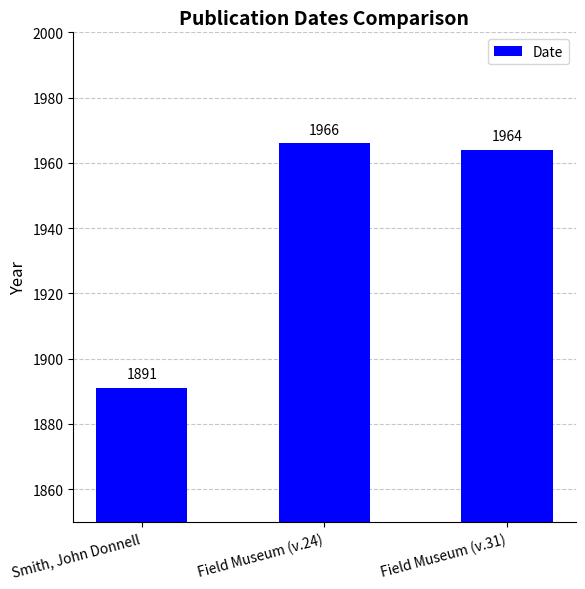

The value at Smith, John Donnell is 2584. True or false?

False